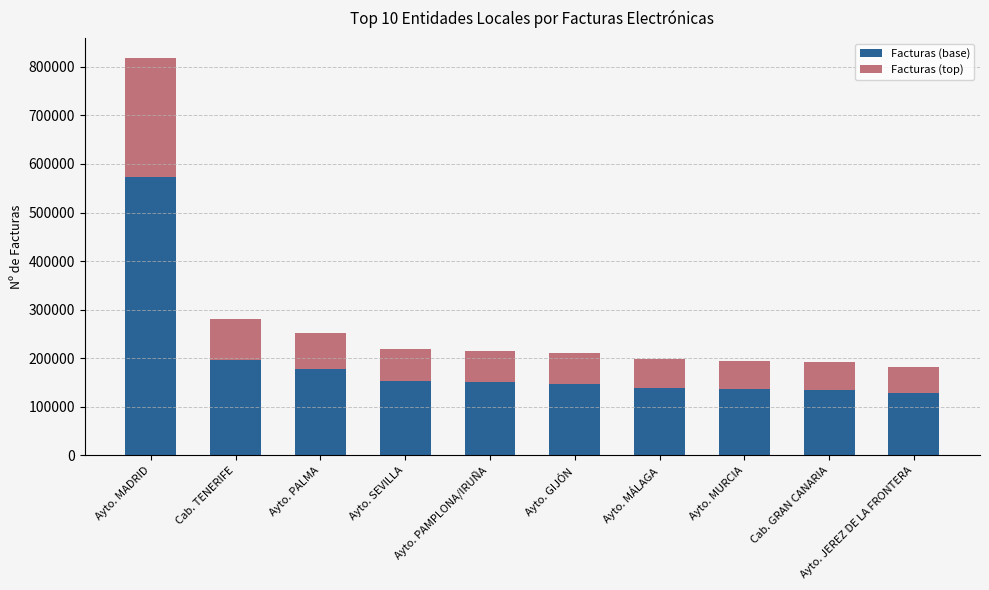

At which category is the sum across all series the highest?

Ayto. MADRID